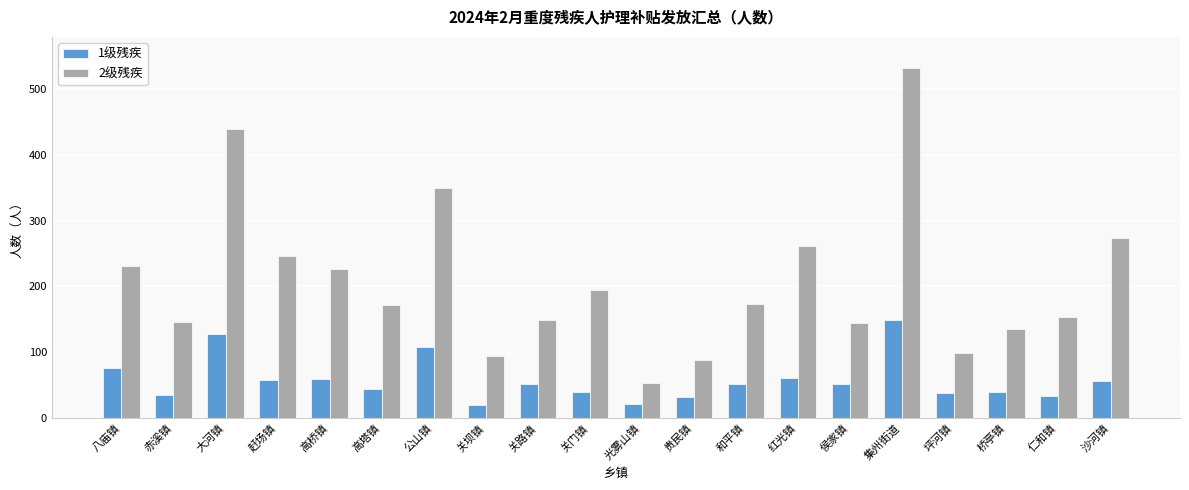

What is the total value across all series at 赶场镇?

303